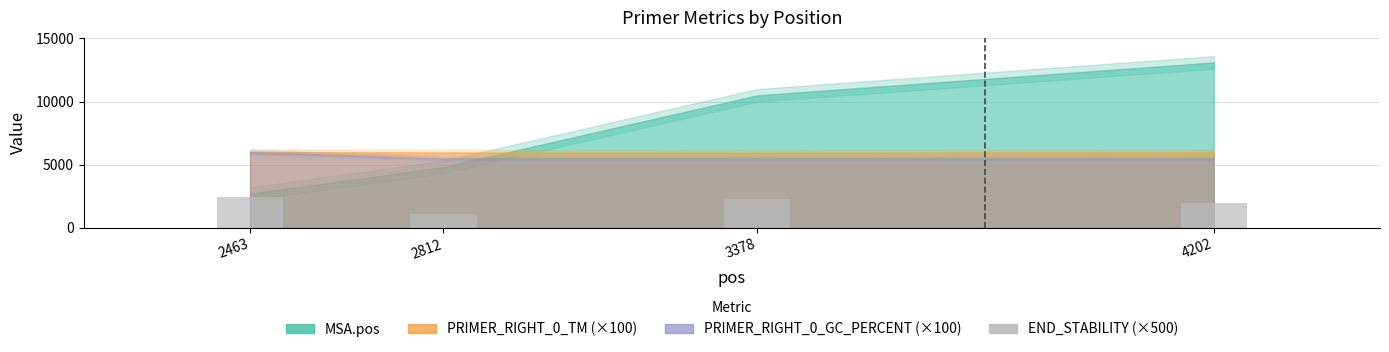

What is the sum of all values?

7710